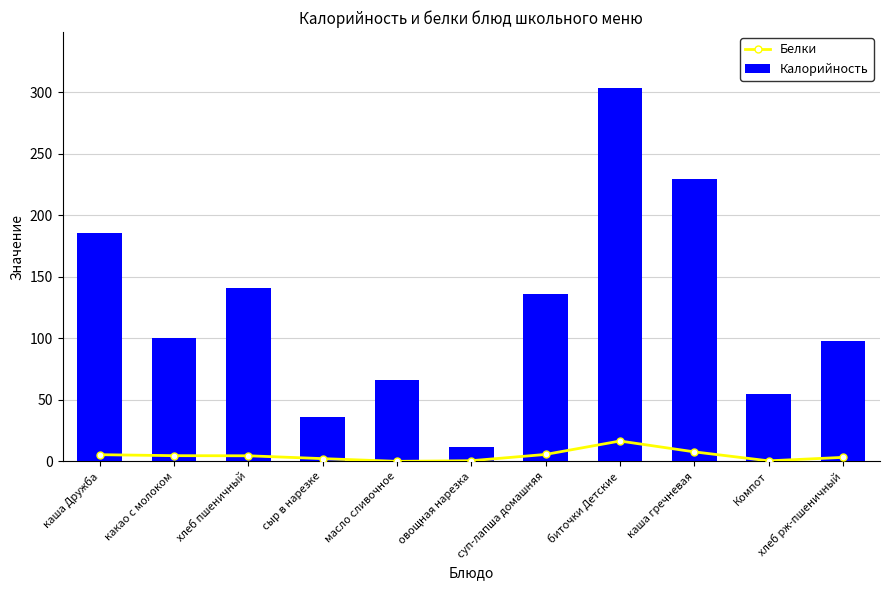

What is the label of the 11th bar from the left?

хлеб рж-пшеничный